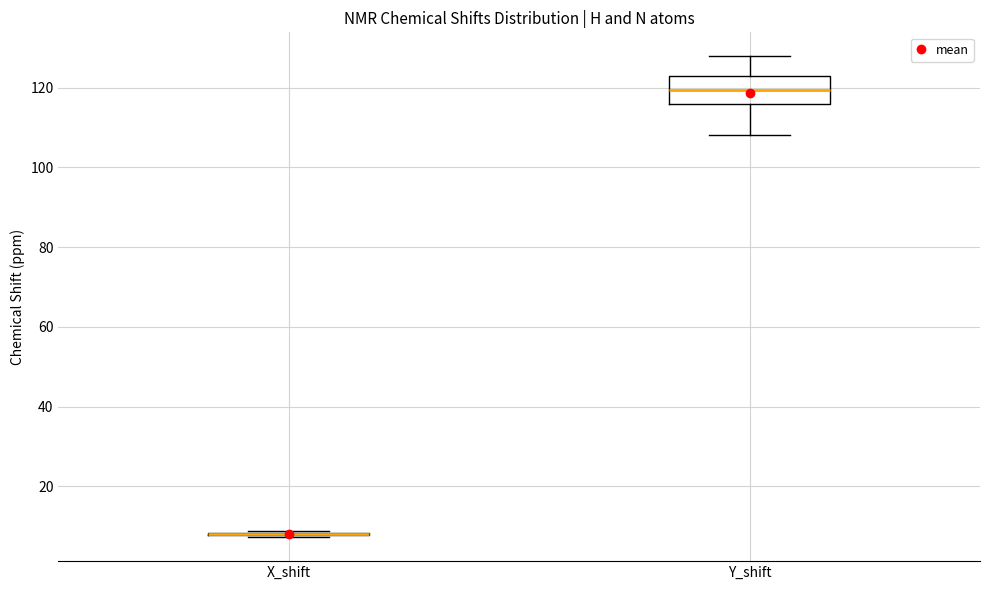

Reading left to right, transcribe this box plot: for each box, give where its median line is, the range the box spans, and where its two whiskers end, as read against the y-axis. The values are not printed on the chart, so give them approximately, as read against the axis.

X_shift: box collapsed to a line at 8, whiskers 8 to 8
Y_shift: median 120, box 116 to 122, whiskers 108 to 128